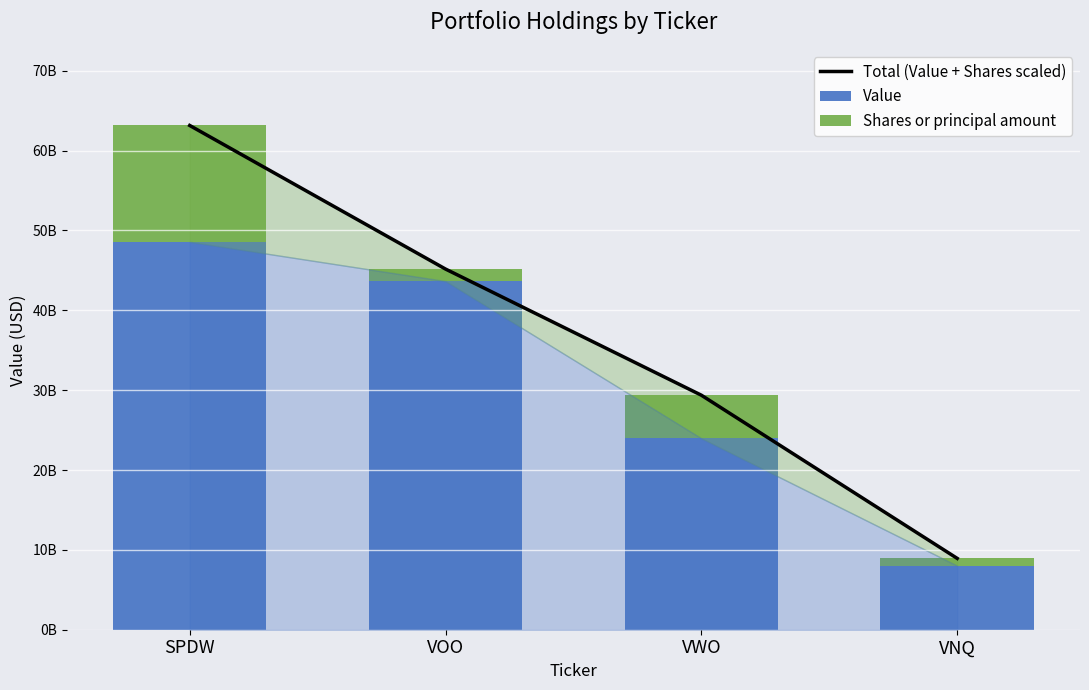

The Value series shows 8016930000.0 at VNQ. True or false?

True